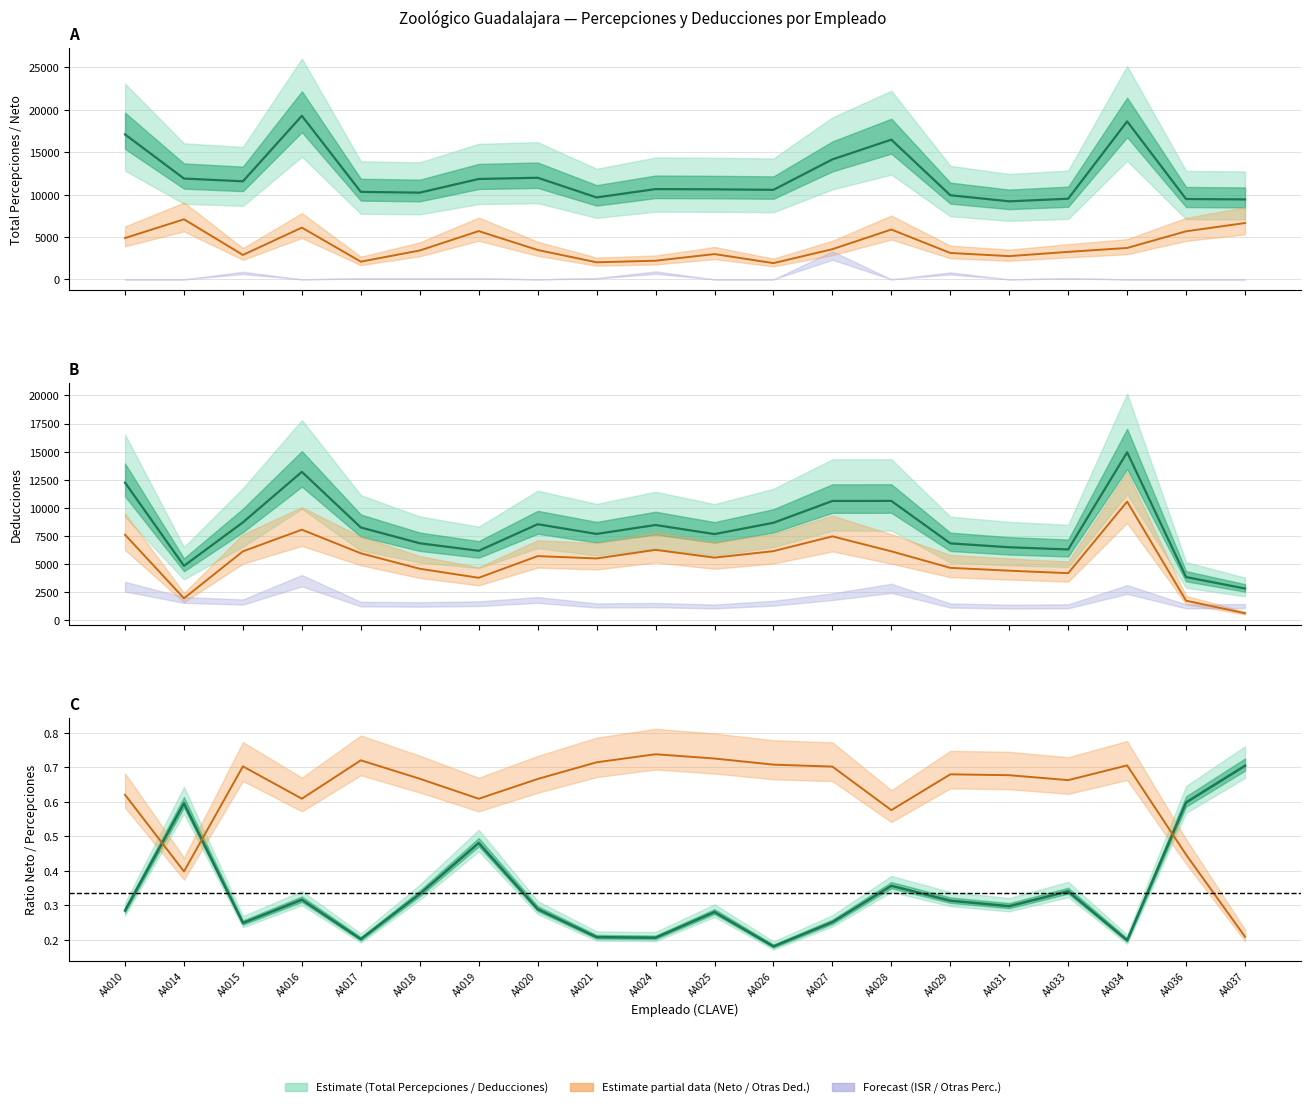

What is the approximate value of NETO at AA037?

6643.3